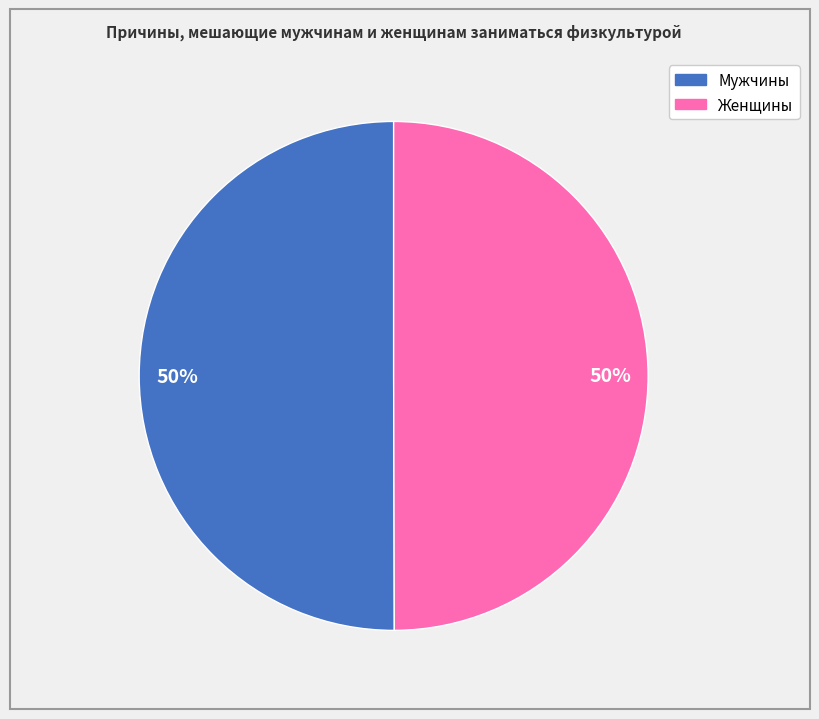

To the nearest percent, what is the average slice percentage?

50%